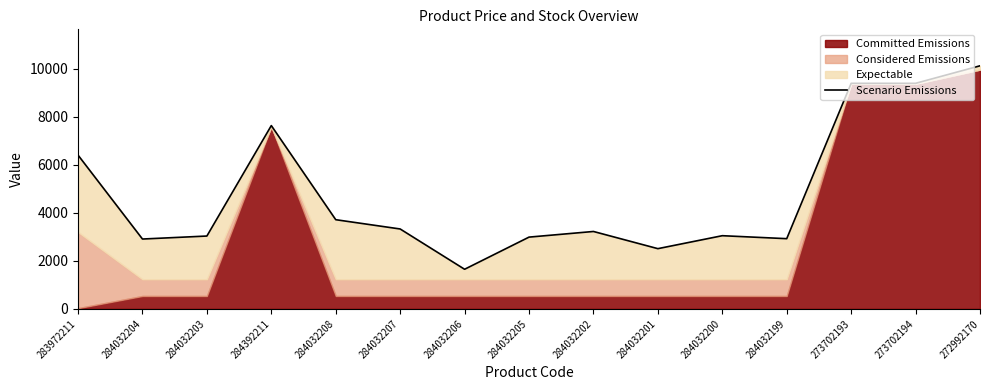

List the labels in order of value, largest first.

272992170, 273702193, 273702194, 284392211, 283972211, 284032208, 284032207, 284032202, 284032200, 284032203, 284032205, 284032199, 284032204, 284032201, 284032206